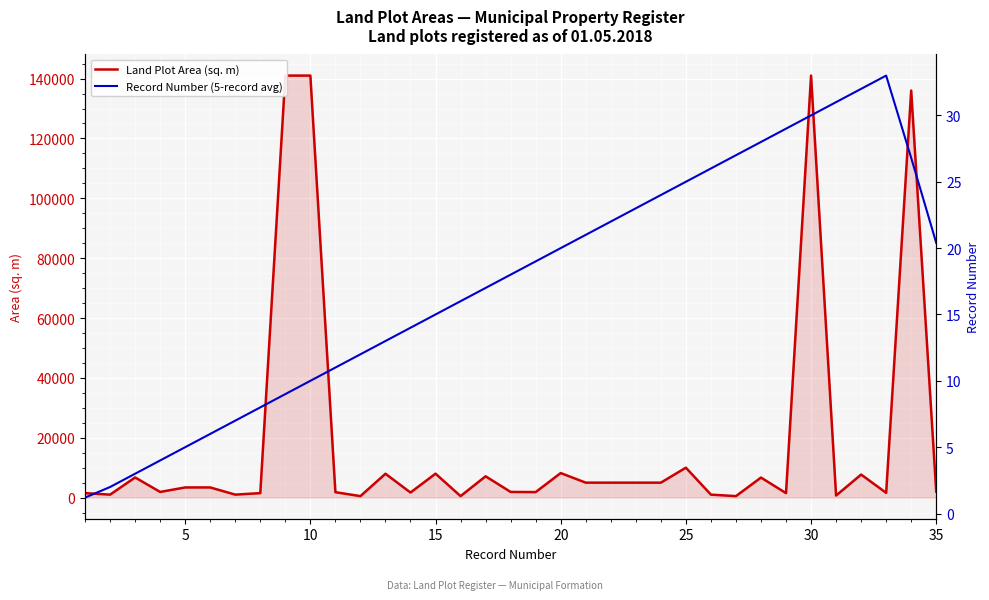

List the series in order of their peak value, highest first.

Land Plot Area (sq. m), Record Number (5-record avg)